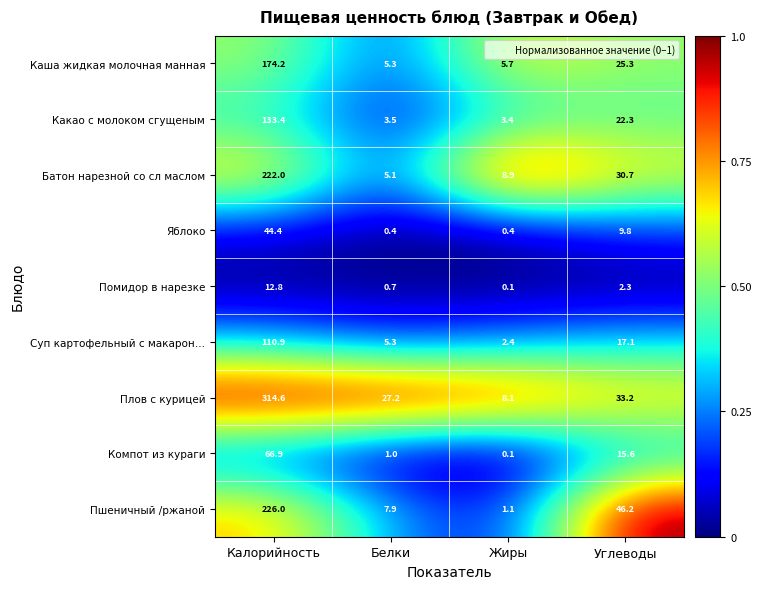

What is the total value across all series at Жиры?

30.2